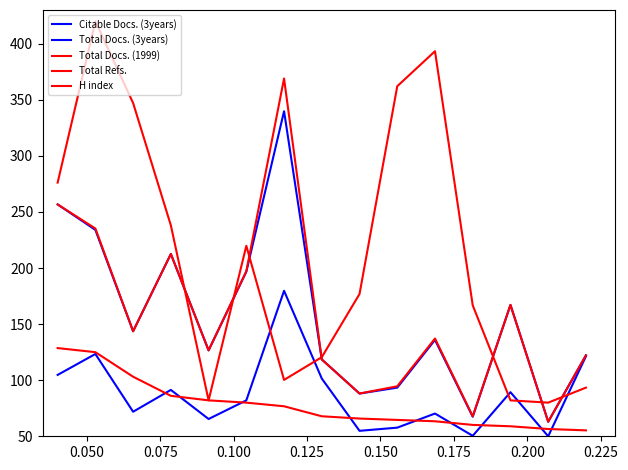

Does the chart have visible grid lines?

No